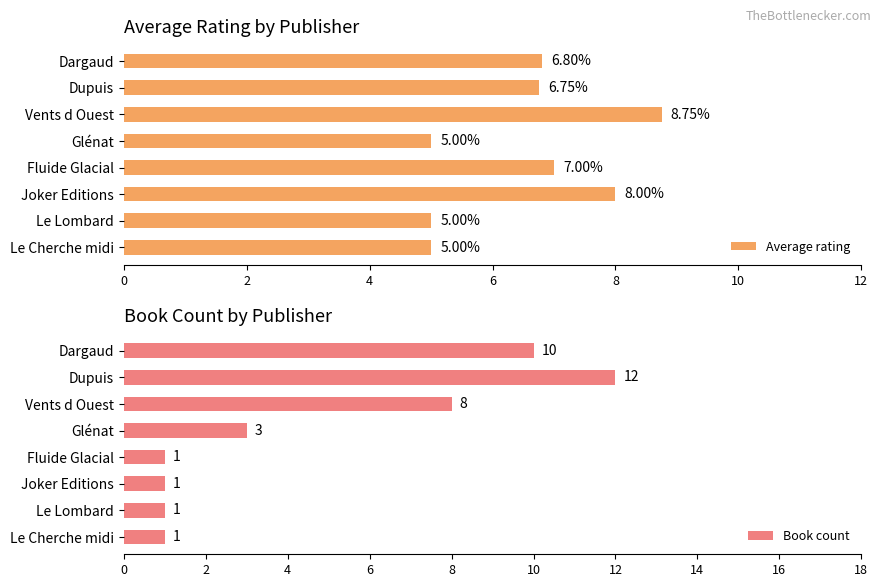

The value of Book count at Le Lombard is 0.3. True or false?

False